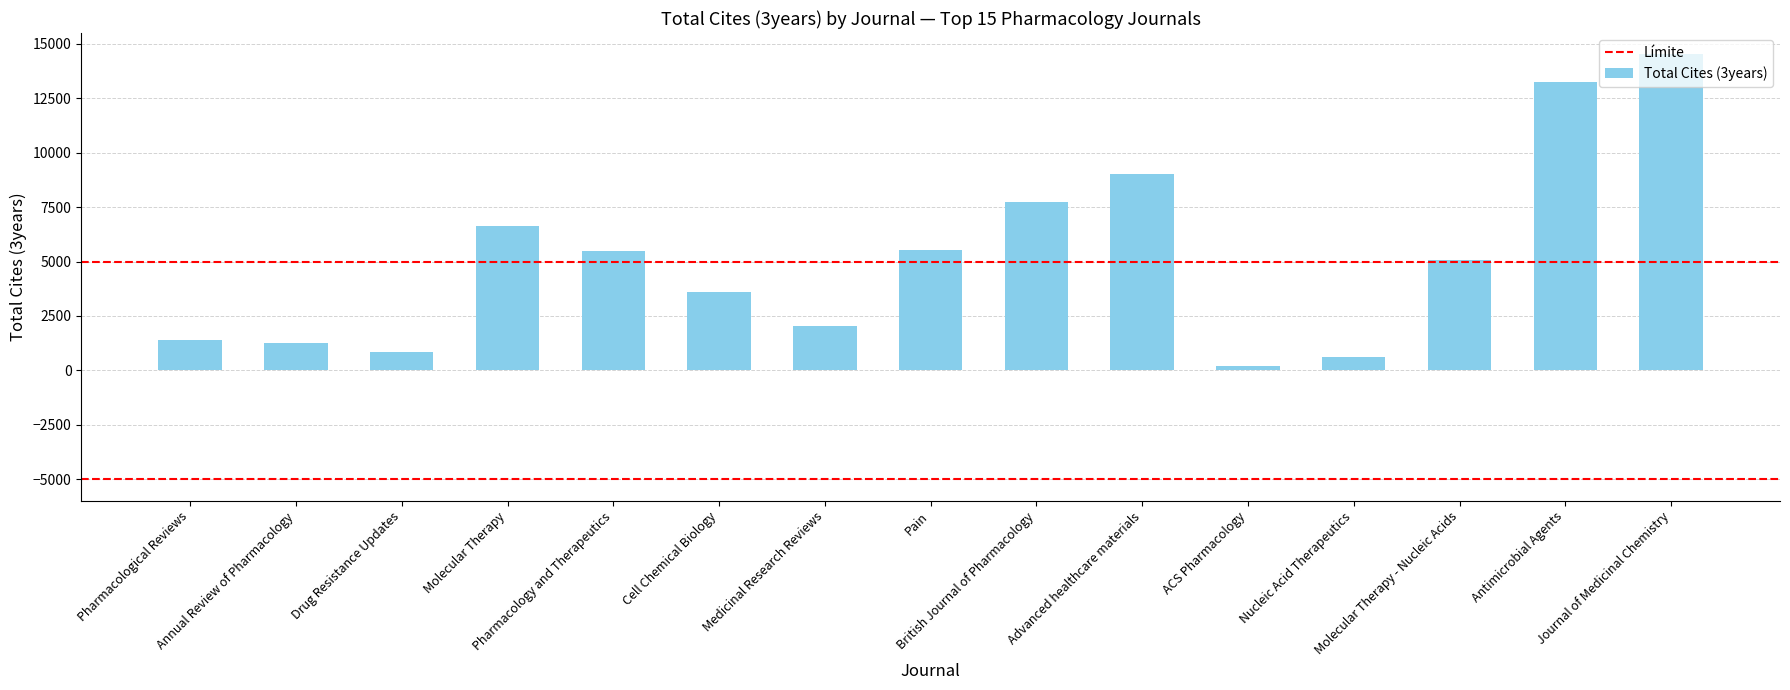

Approximately how many times larger is the value at Drug Resistance Updates compared to Pain?

0.2